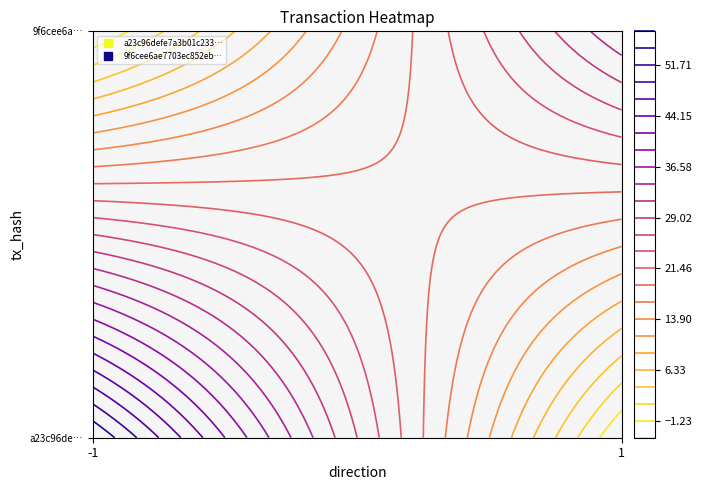

The value of 9f6cee6ae7703ec852ebd4bb28ef67a031bac0f at direction is 1. True or false?

False